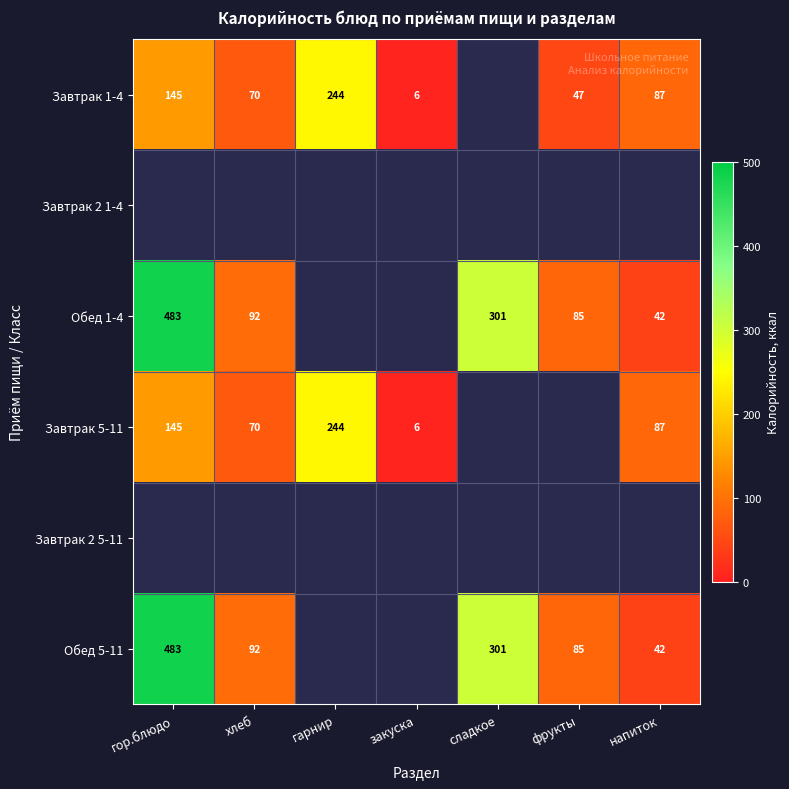

Which has a higher value, закуска or напиток?

напиток